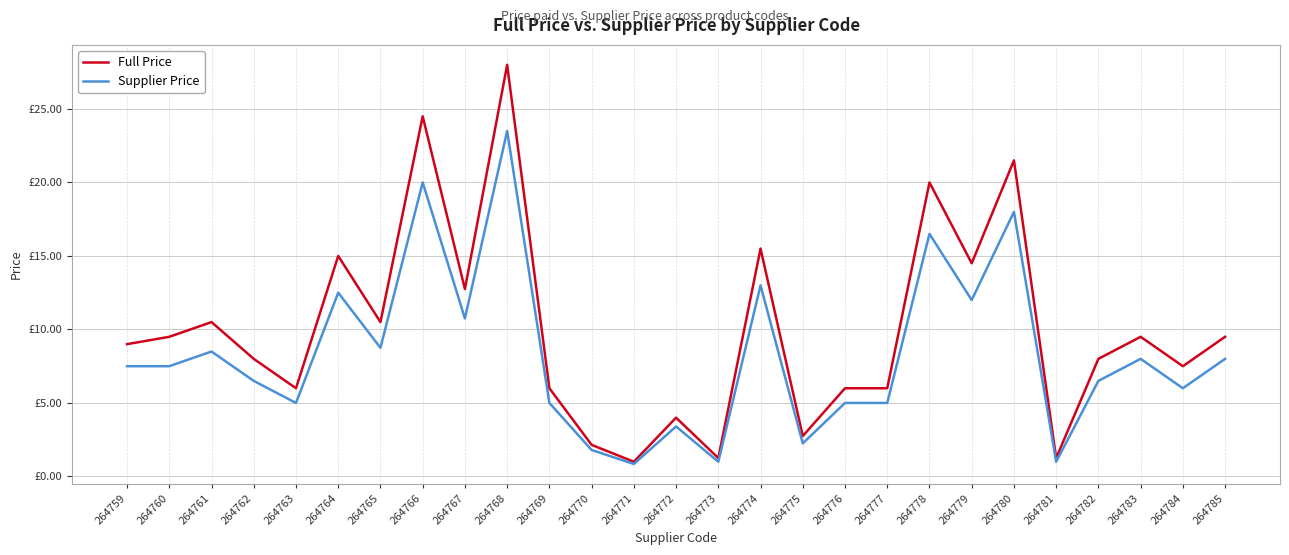

Which series changed the most between 264769 and 264773?

Full Price